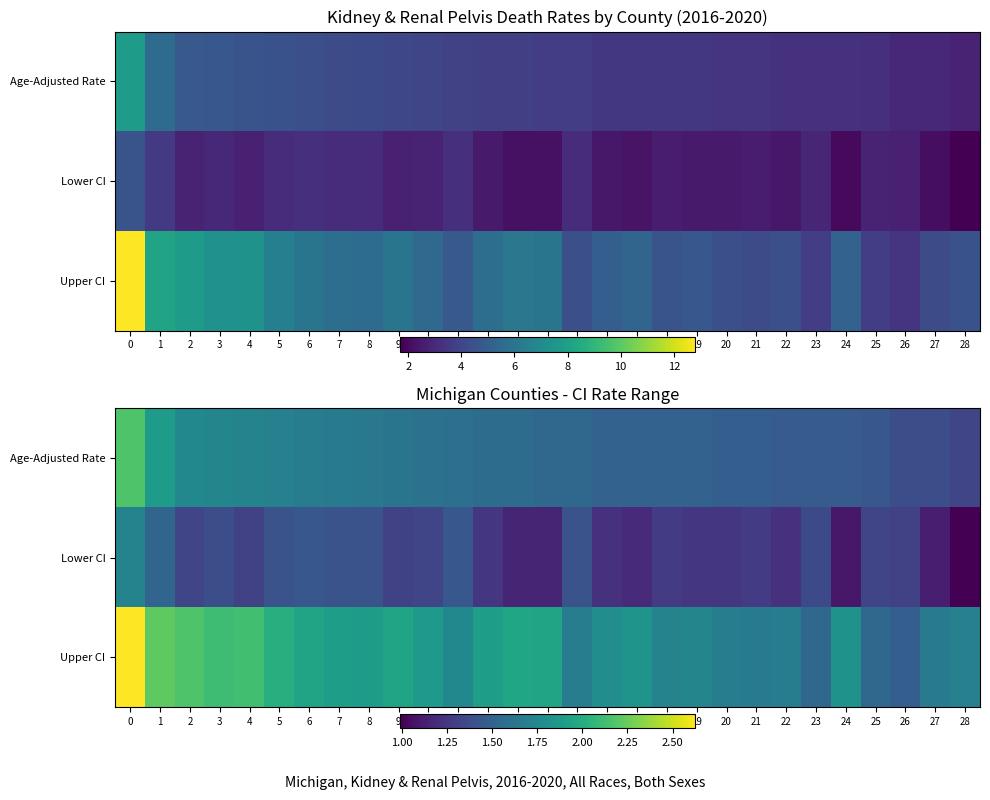

Which series has the widest spread of values?

Upper CI